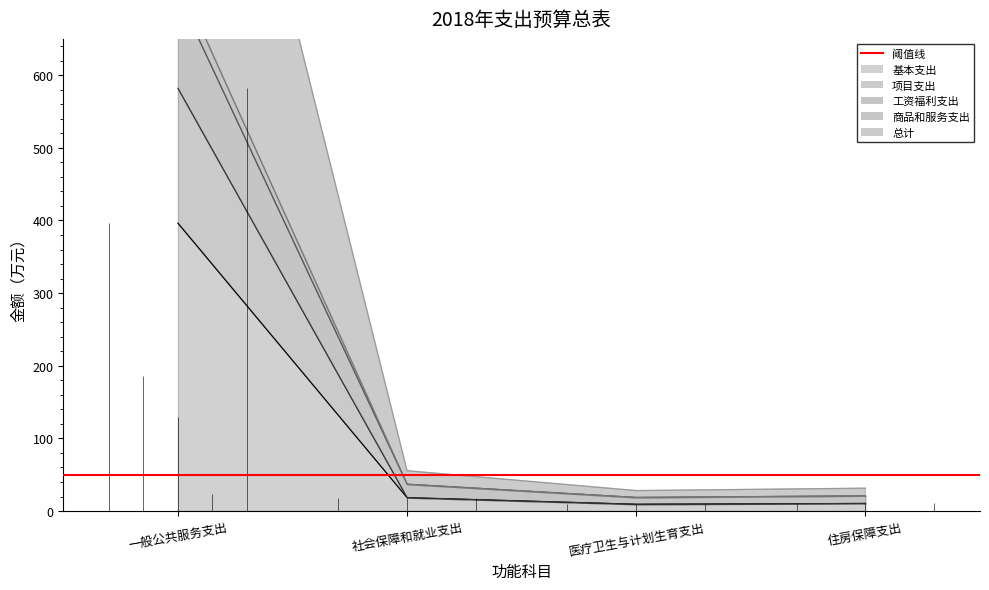

What is the value of the 商品和服务支出 point at the 2nd from the left?

55.5